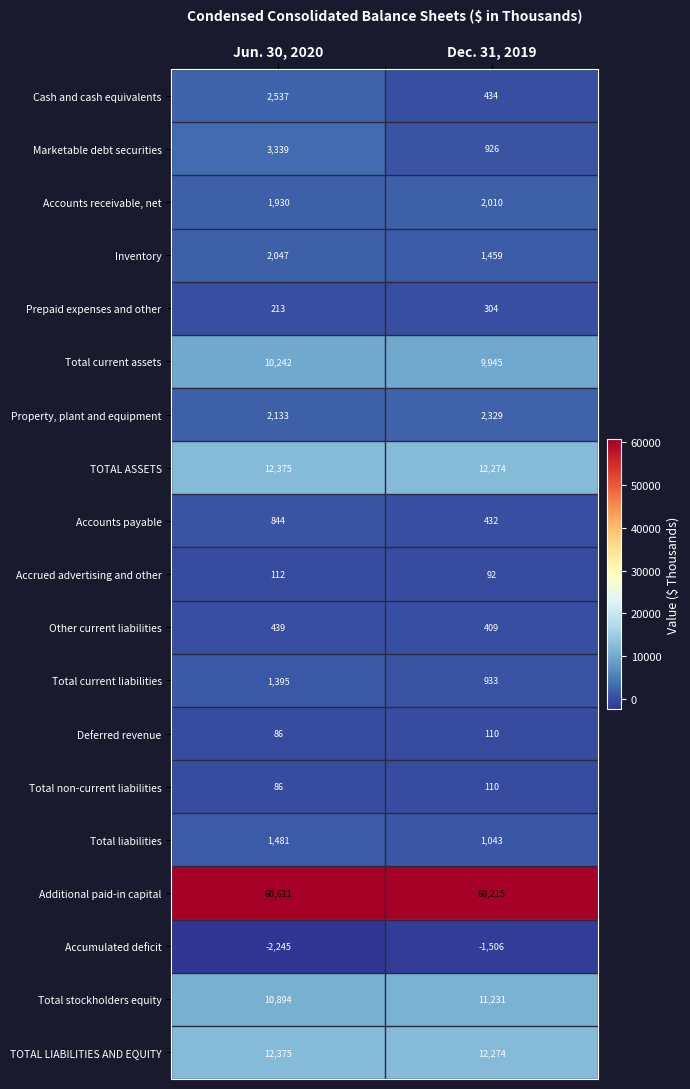

What is the difference between the Property, plant and equipment values at Dec. 31, 2019 and Jun. 30, 2020?

196